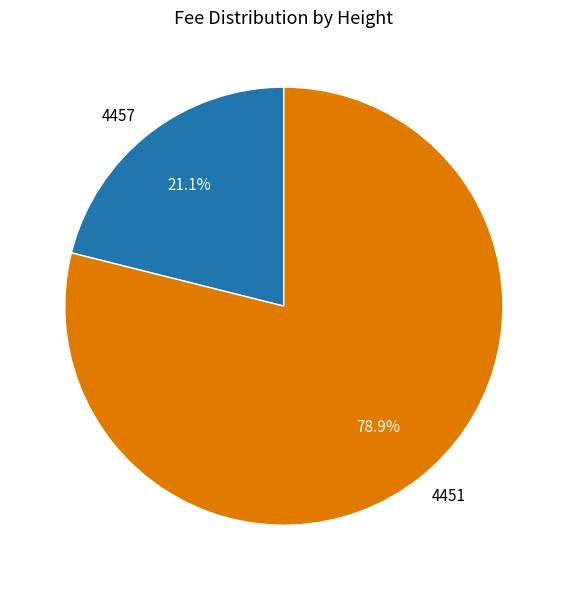

How many segments does this pie chart have?

2